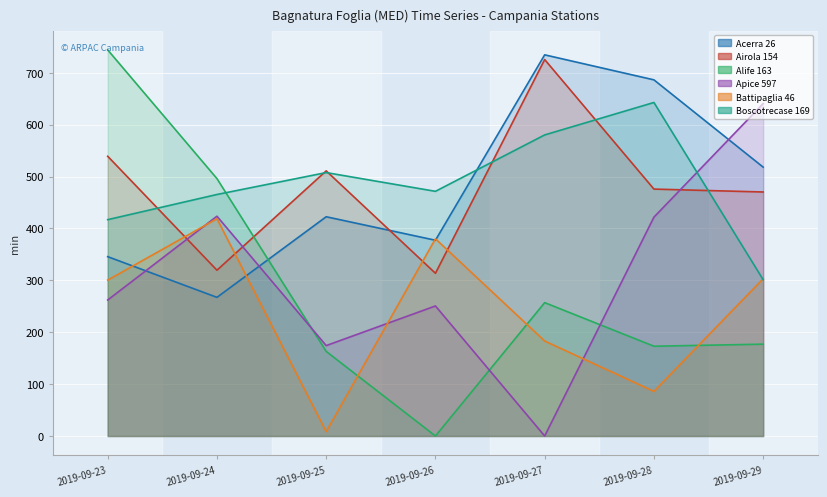

What is the value of the Boscotrecase 169 point at the 5th from the left?

580.2